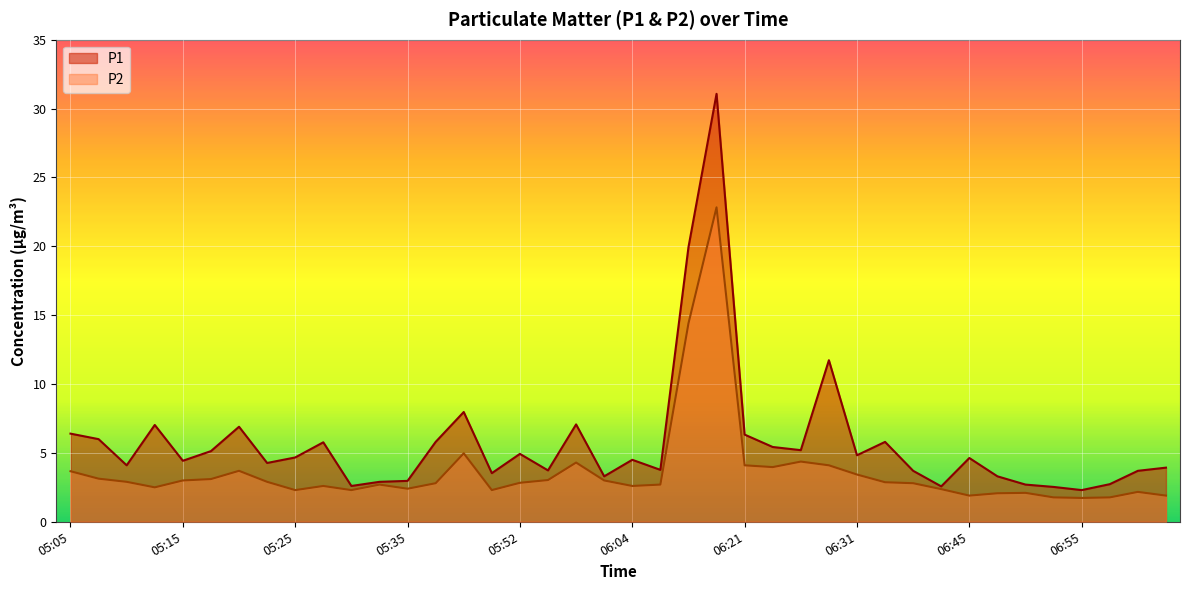

Rank the series by their average value, from highest to lowest.

P1, P2